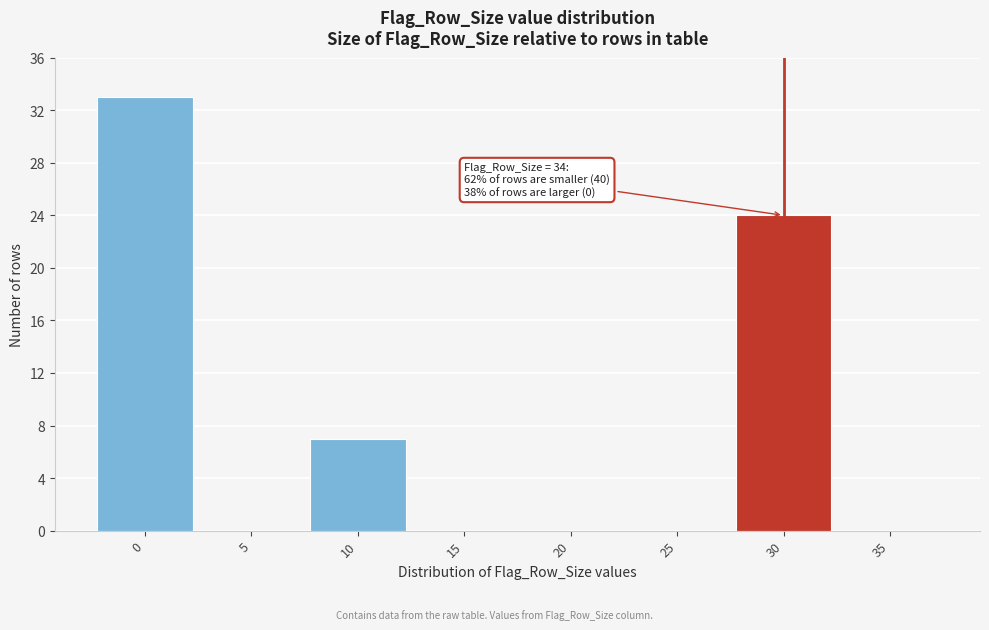

Reading right to left, list all the values displayed in this chart.

35=0	30=24	25=0	20=0	15=0	10=7	5=0	0=33